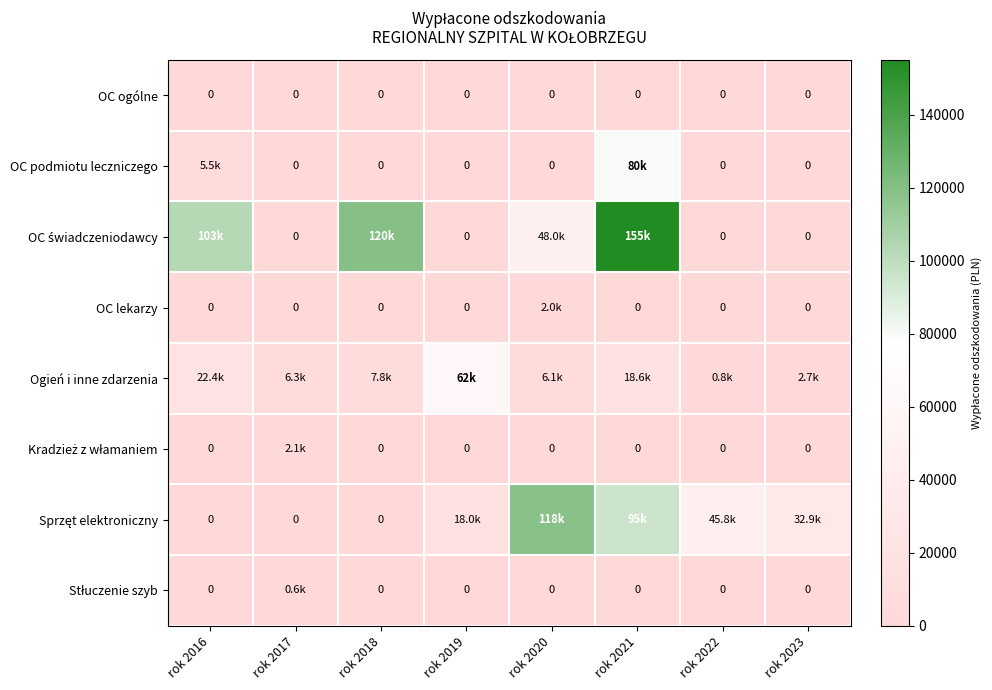

Rank the series by their maximum value, from highest to lowest.

OC świadczeniodawcy, Sprzęt elektroniczny, OC podmiotu leczniczego, Ogień i inne zdarzenia, Kradzież z włamaniem, OC lekarzy, Stłuczenie szyb, OC ogólne